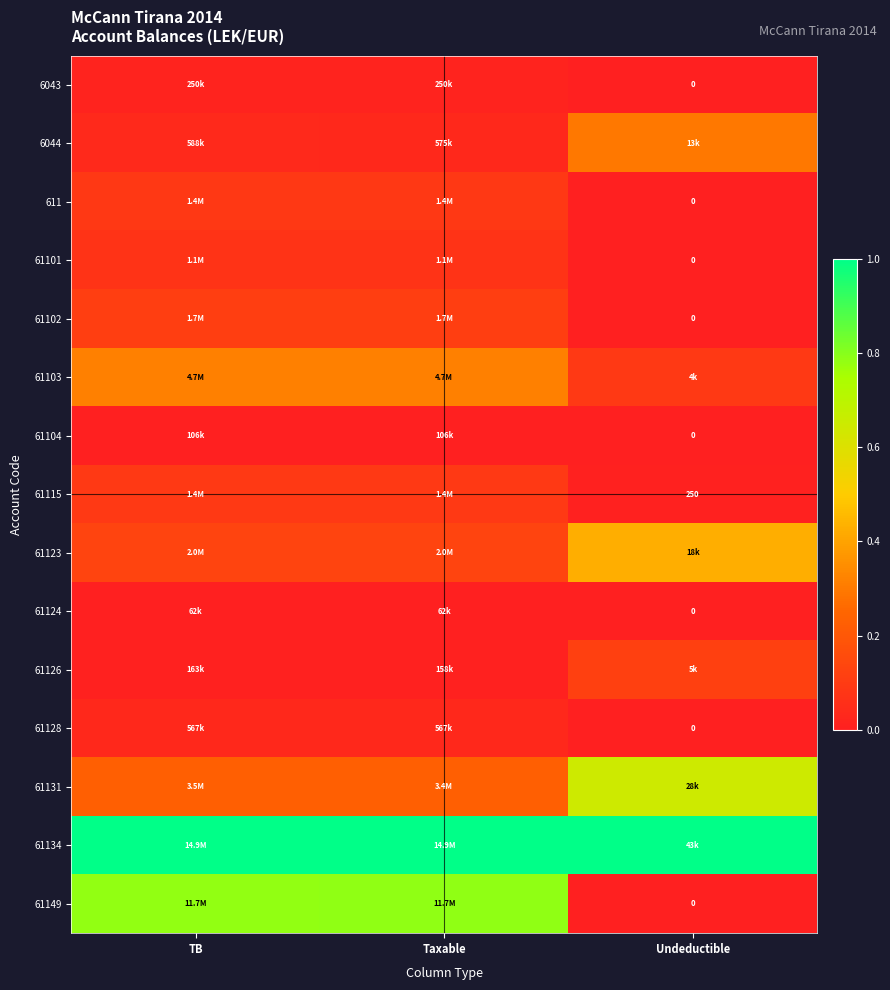

Rank the series at TB from highest to lowest value.

61134, 61149, 61103, 61131, 61123, 61102, 61115, 611, 61101, 6044, 61128, 6043, 61126, 61104, 61124